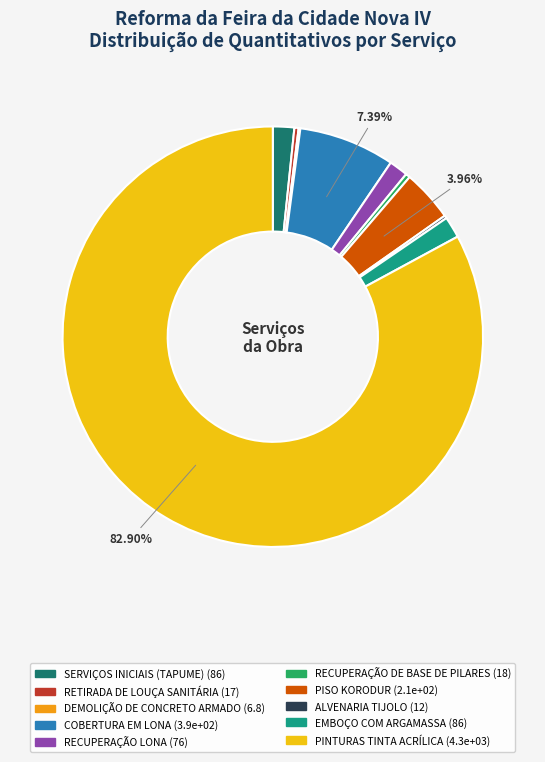

What is the largest slice in the pie chart?

PINTURAS TINTA ACRÍLICA